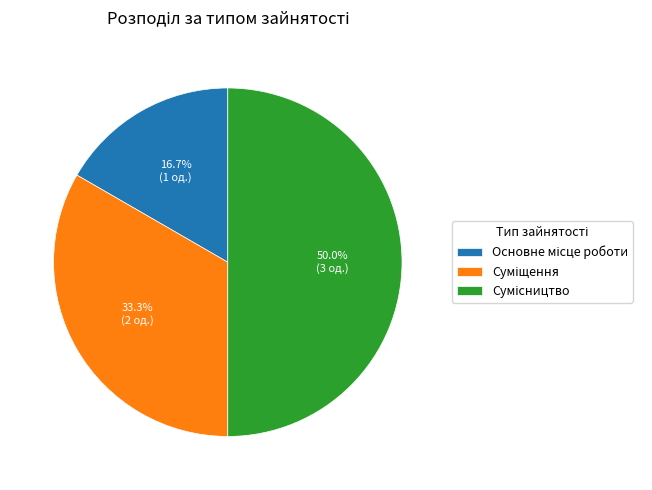

Count the number of slices in the pie.

3